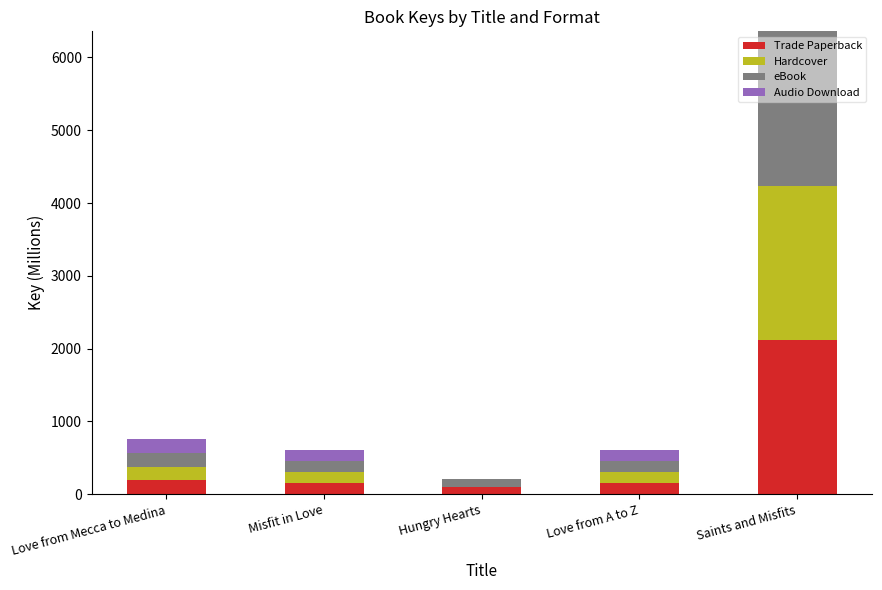

What is the total value across all series at Love from A to Z?

606.0